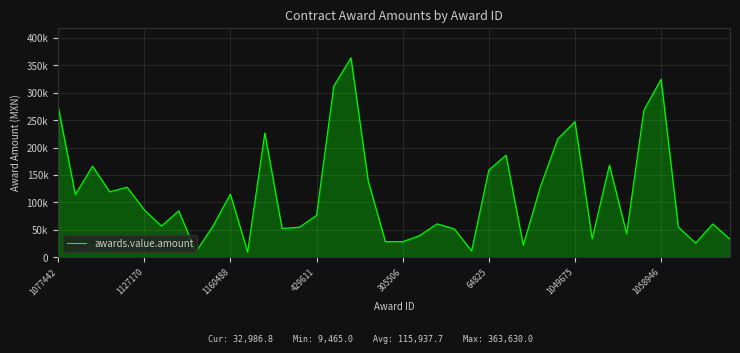

Is this an area chart (filled region under the line)?

Yes